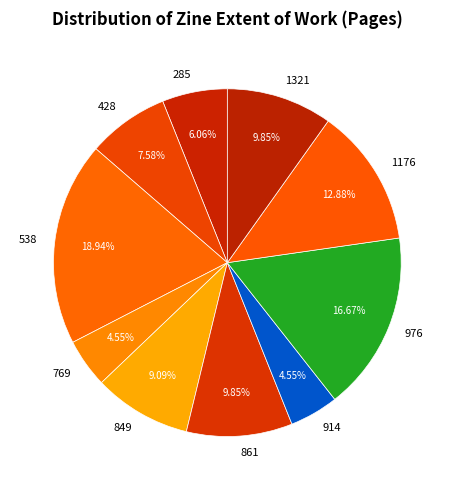

What is the largest slice in the pie chart?

538